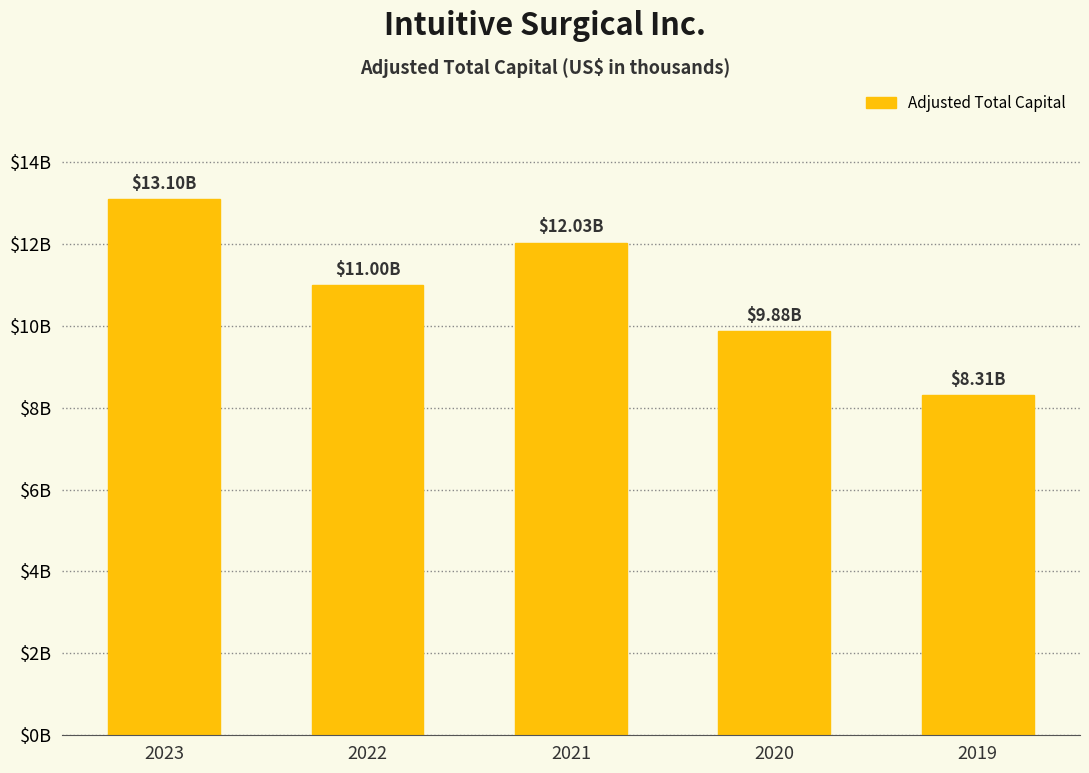

Reading left to right, transcribe all the data shown in this chart.

13095400	11002600	12031900	9875000	8309000